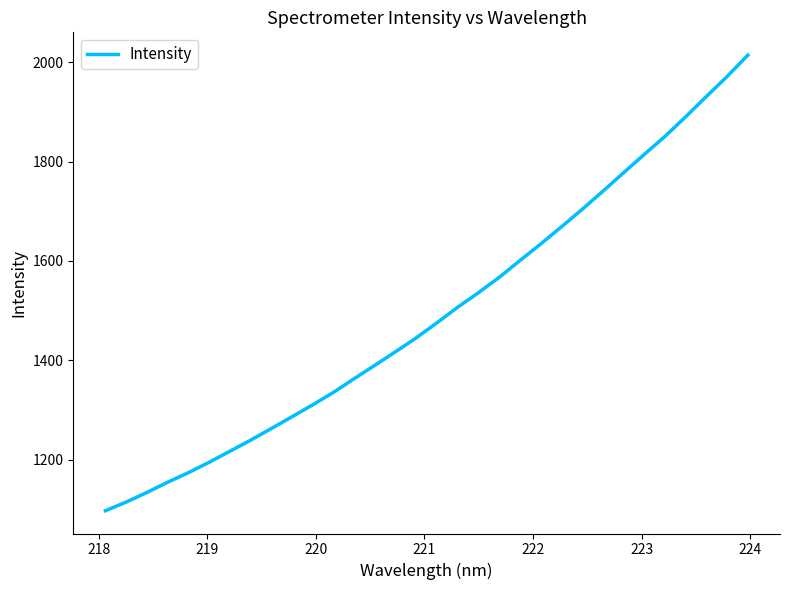

What is the difference between the maximum and minimum values?

917.8